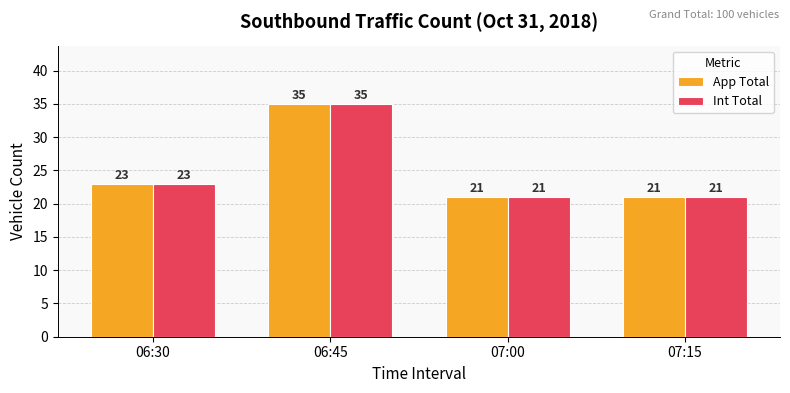

What is the difference between the second highest and second lowest values in the Int Total series?

2